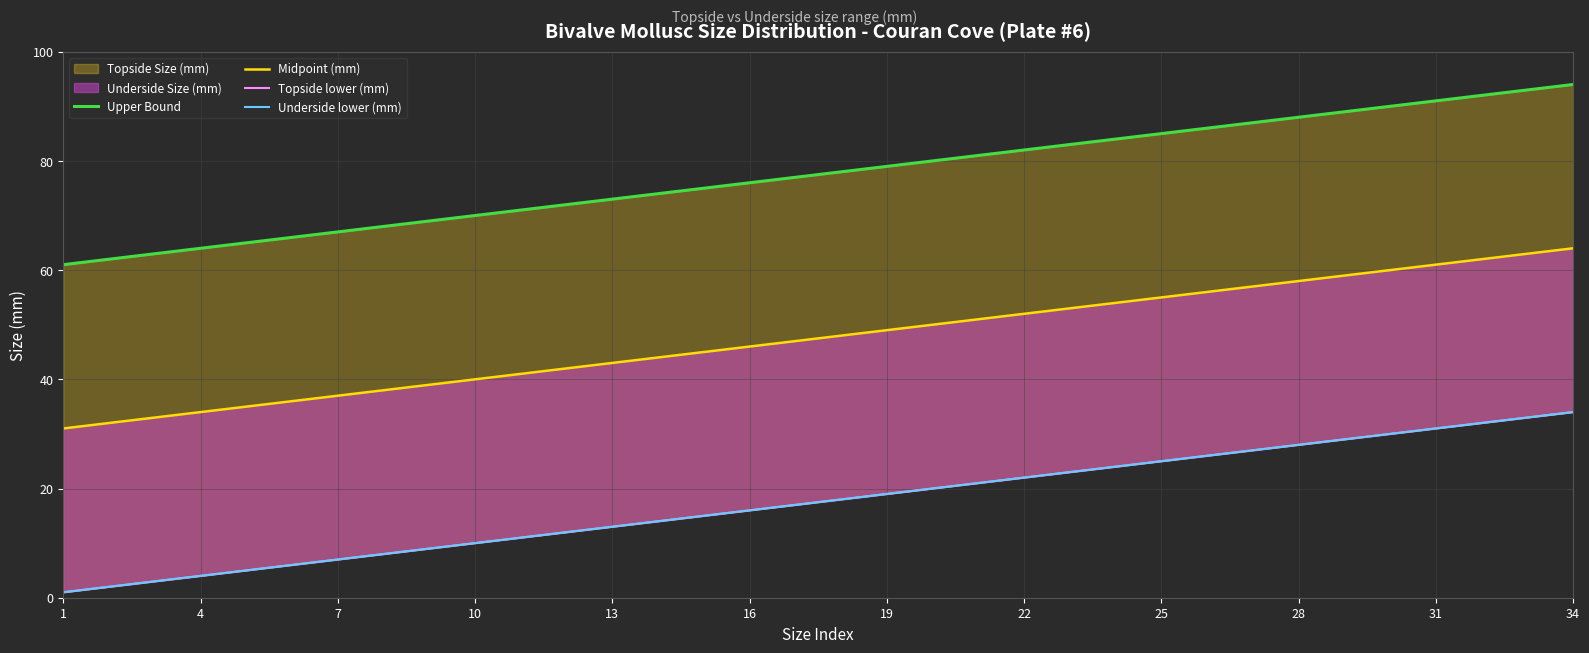

Is it true that Topside lower (mm) equals 12 at 22?

False